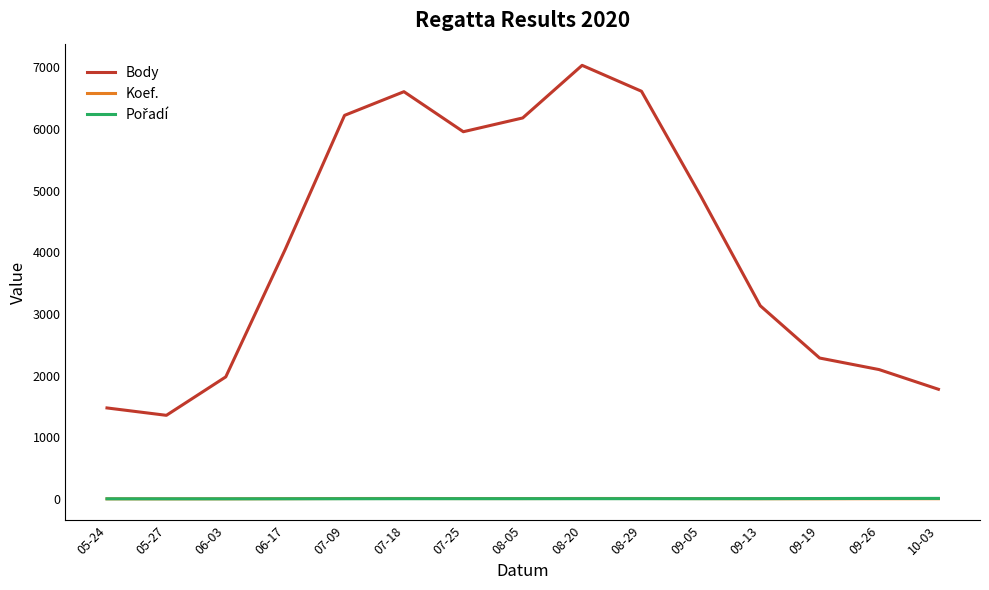

Which series changed the most between 09-13 and 09-26?

Body